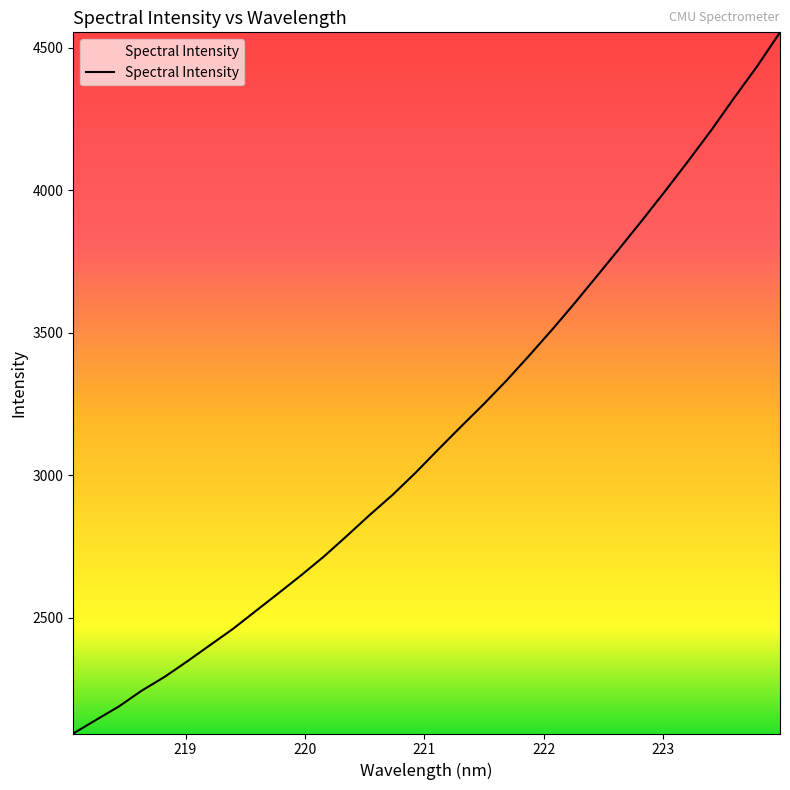

Does the chart have visible grid lines?

No